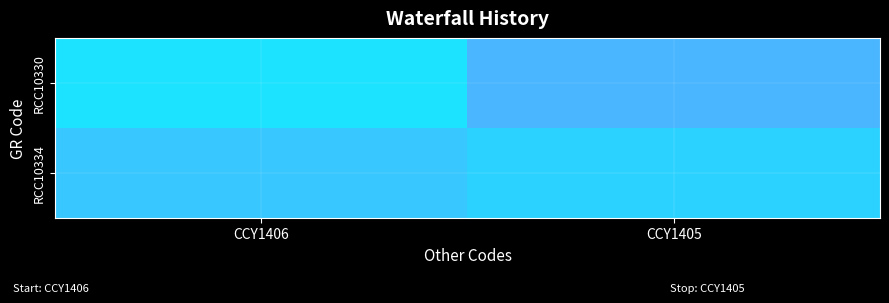

What is the spread (max minus min) of values at CCY1405?

0.1